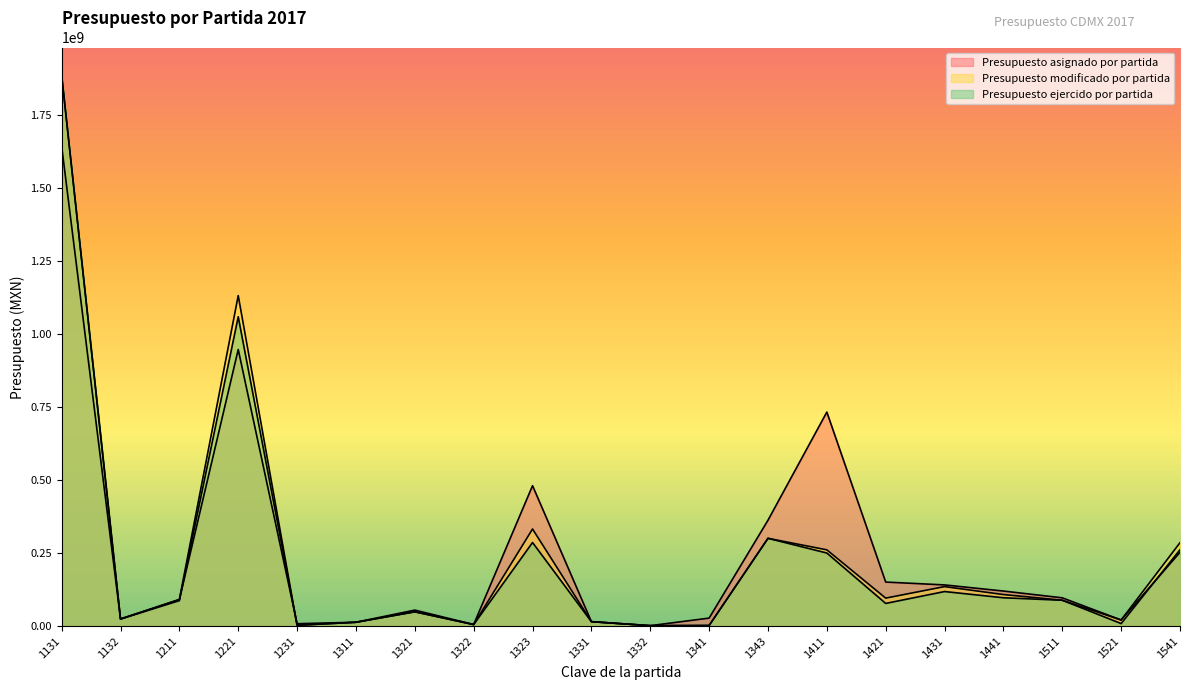

True or false: Presupuesto modificado por partida has more than 1 points higher than both neighbors.

True